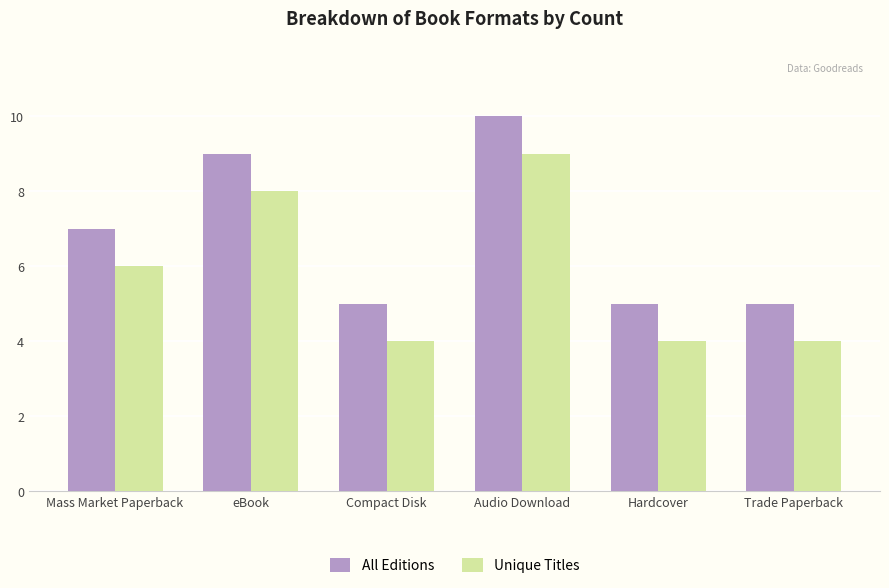

The value of All Editions at Audio Download is 10. True or false?

True